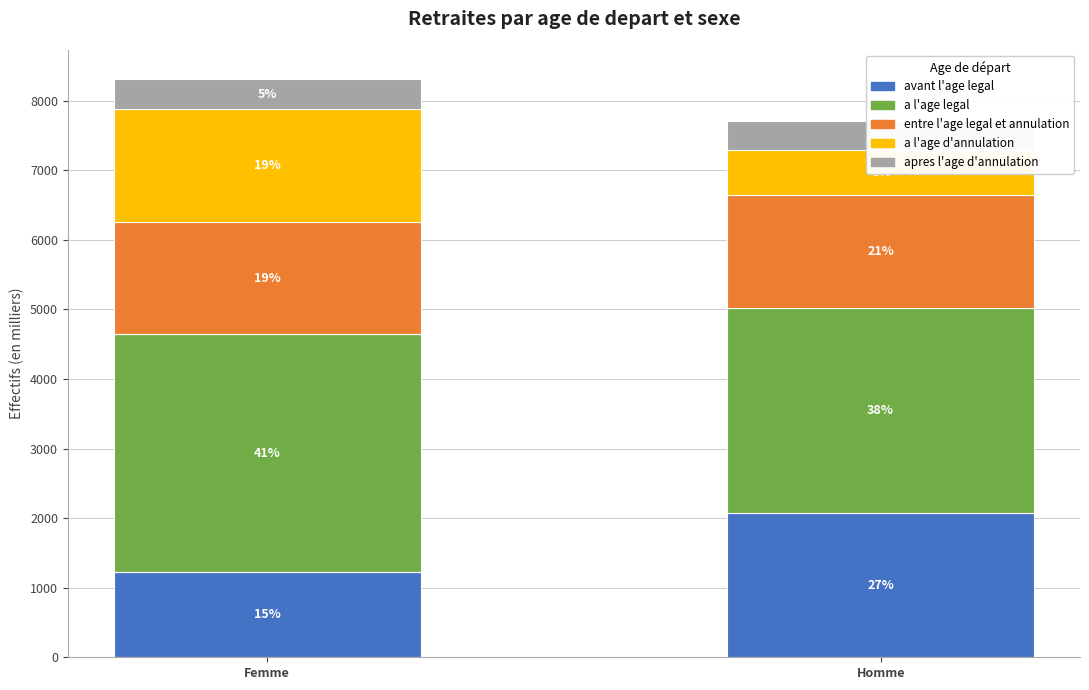

How many apres l'age d'annulation values are between 414 and 439?

2